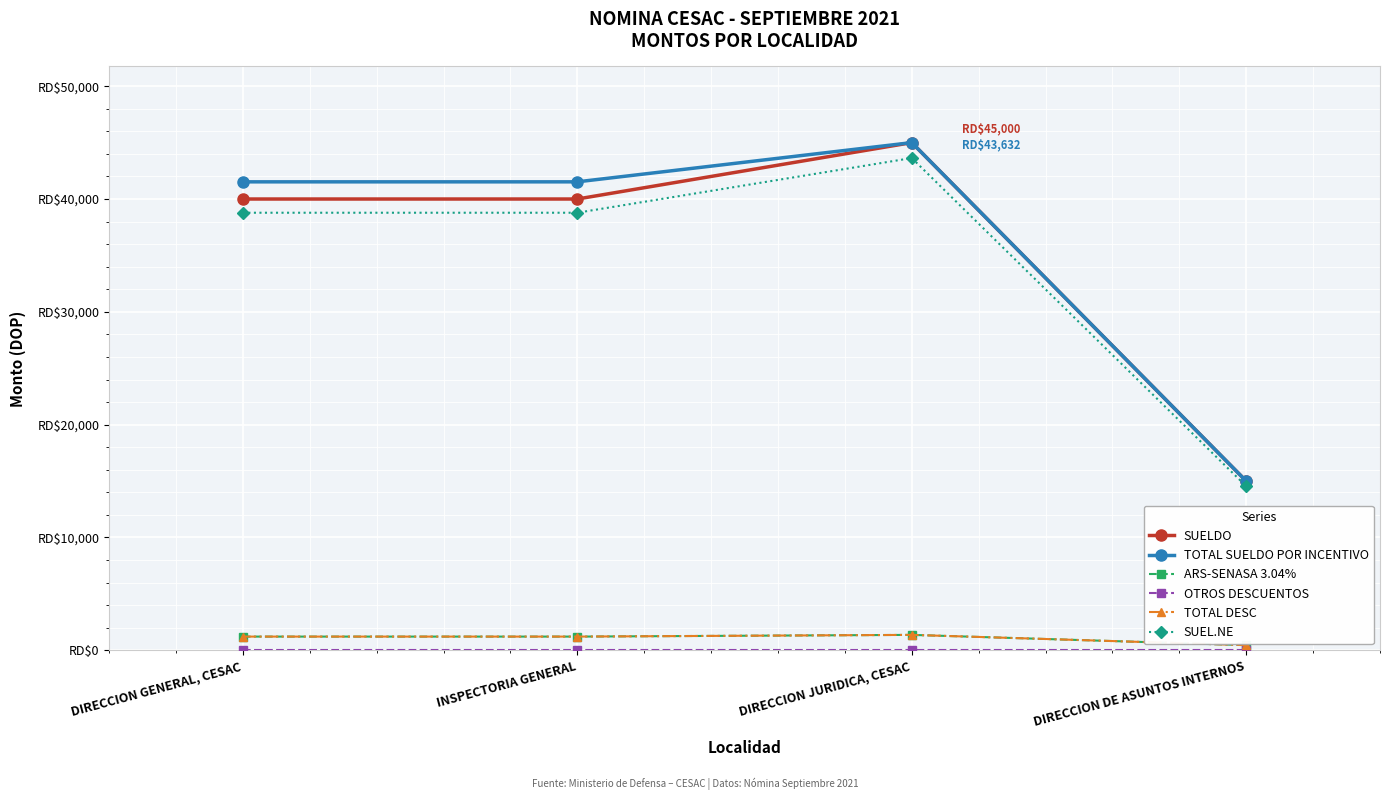

Which category has the highest value across all series?

DIRECCION JURIDICA, CESAC